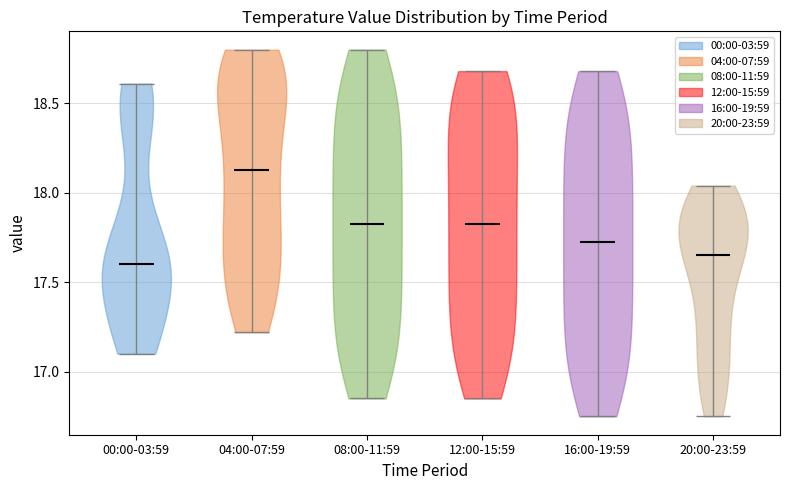

Reading left to right, read every violin against the y-axis: where its median line is, and the lowest and highest points it reaches. The values are not printed on the chart, so give them approximately, as read against the axis.

00:00-03:59: median line 17.60, lowest point 17.10, highest point 18.60
04:00-07:59: median line 18.15, lowest point 17.20, highest point 18.80
08:00-11:59: median line 17.85, lowest point 16.85, highest point 18.80
12:00-15:59: median line 17.85, lowest point 16.85, highest point 18.70
16:00-19:59: median line 17.75, lowest point 16.75, highest point 18.70
20:00-23:59: median line 17.65, lowest point 16.75, highest point 18.05